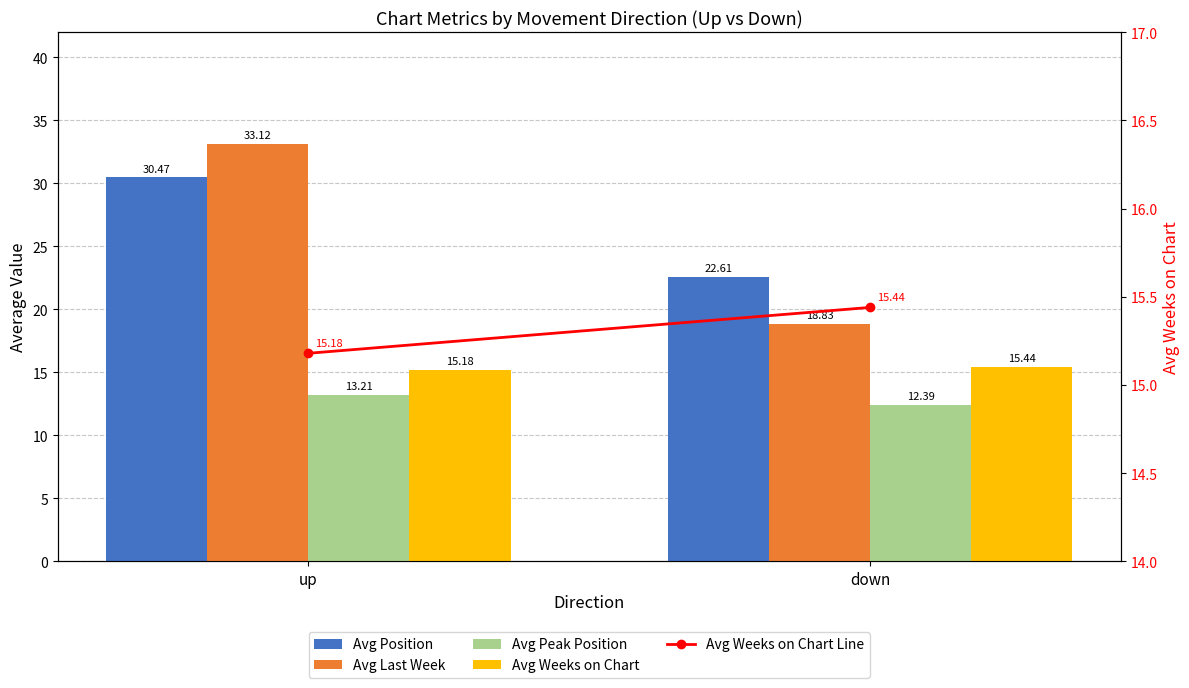

What is the smallest value displayed?

12.4